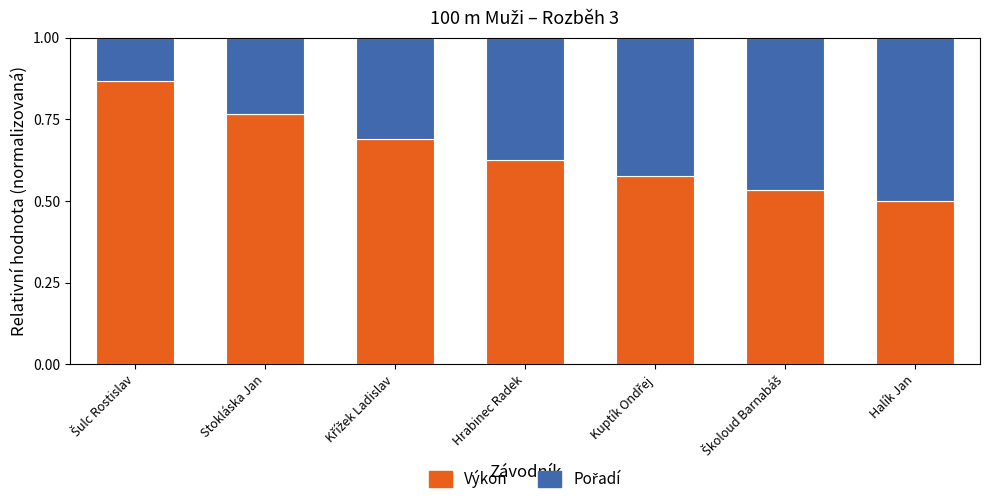

How many Výkon values are between 0 and 1?

7